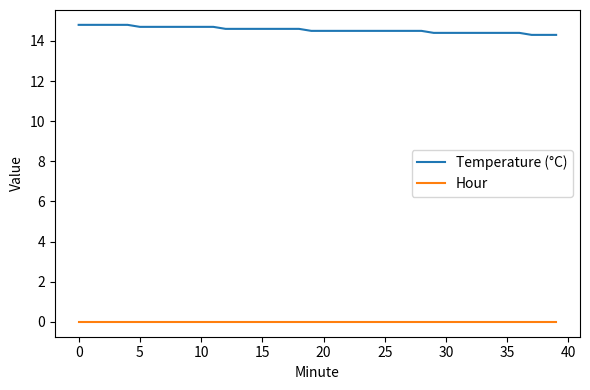

True or false: Hour and Temperature (°C) cross at least once.

False